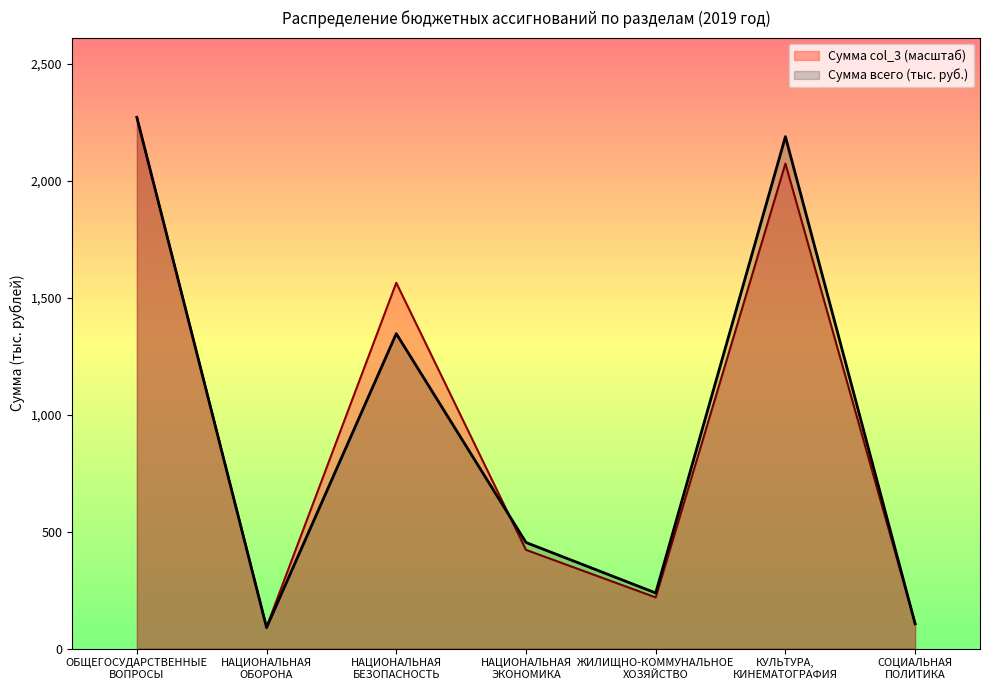

How many lines are shown in the chart?

2